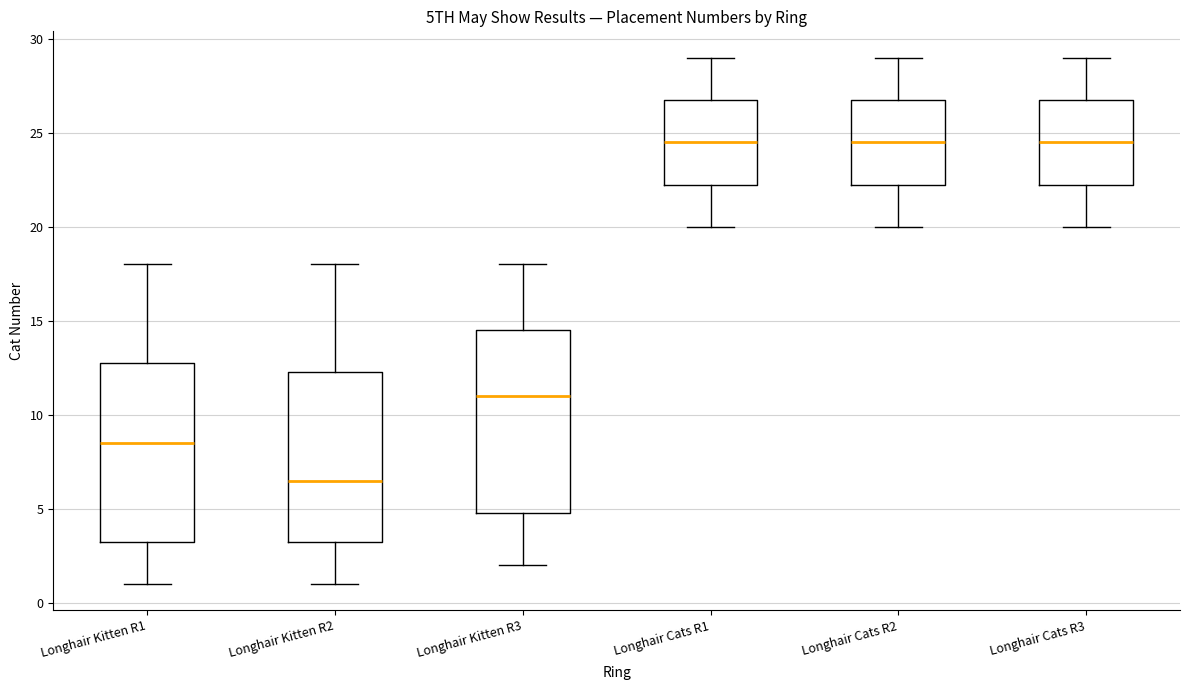

Reading left to right, transcribe this box plot: for each box, give where its median line is, the range the box spans, and where its two whiskers end, as read against the y-axis. The values are not printed on the chart, so give them approximately, as read against the axis.

Longhair Kitten R1: median 8.5, box 3.5 to 13.0, whiskers 1.0 to 18.0
Longhair Kitten R2: median 6.5, box 3.5 to 12.5, whiskers 1.0 to 18.0
Longhair Kitten R3: median 11.0, box 5.0 to 14.5, whiskers 2.0 to 18.0
Longhair Cats R1: median 24.5, box 22.5 to 27.0, whiskers 20.0 to 29.0
Longhair Cats R2: median 24.5, box 22.5 to 27.0, whiskers 20.0 to 29.0
Longhair Cats R3: median 24.5, box 22.5 to 27.0, whiskers 20.0 to 29.0